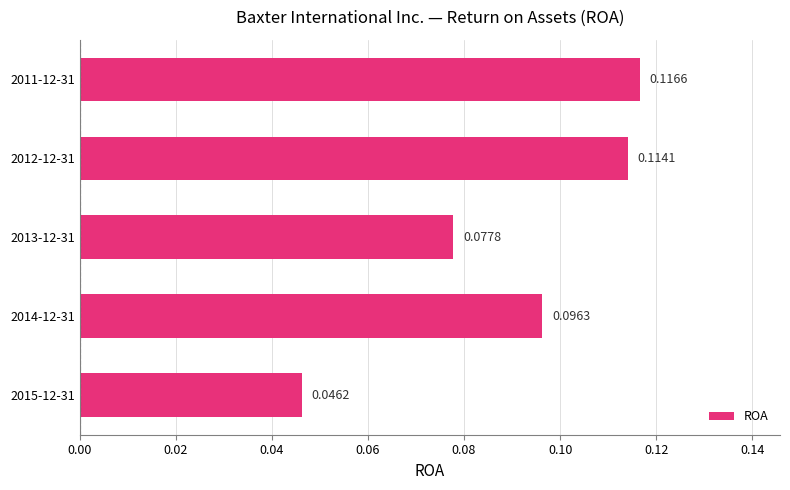

What is the sum of all values?

0.5